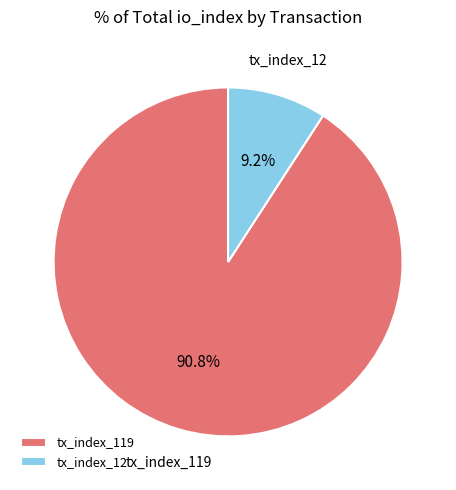

To the nearest percent, what is the difference between the largest and smallest slice percentages?

82%